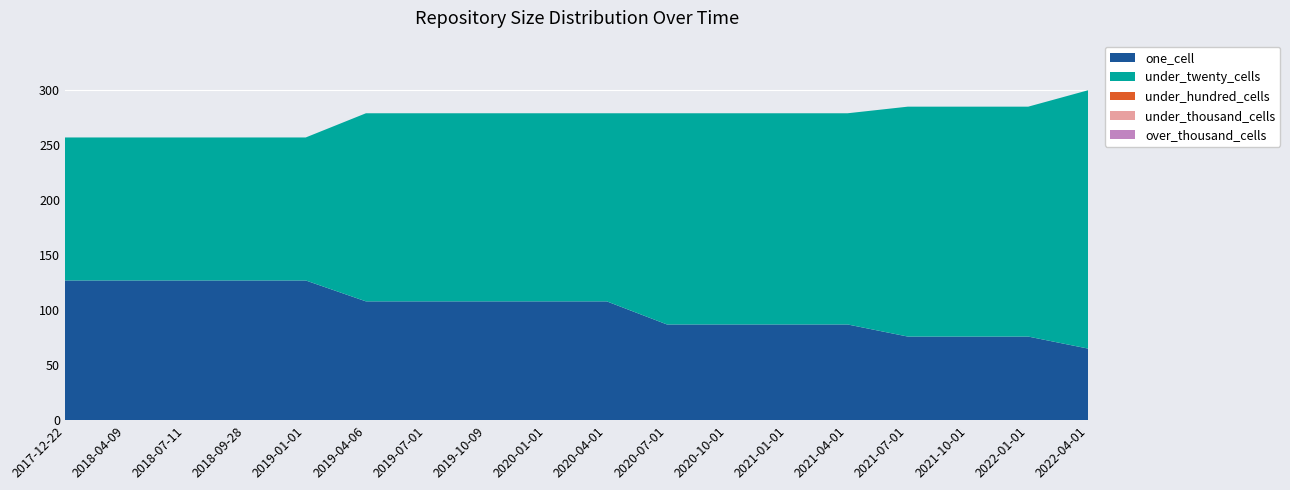

Reading right to left, list all the values displayed in this chart.

one_cell: 2022-04-01=65	2022-01-01=76	2021-10-01=76	2021-07-01=76	2021-04-01=87	2021-01-01=87	2020-10-01=87	2020-07-01=87	2020-04-01=108	2020-01-01=108	2019-10-09=108	2019-07-01=108	2019-04-06=108	2019-01-01=127	2018-09-28=127	2018-07-11=127	2018-04-09=127	2017-12-22=127
under_twenty_cells: 2022-04-01=235	2022-01-01=209	2021-10-01=209	2021-07-01=209	2021-04-01=192	2021-01-01=192	2020-10-01=192	2020-07-01=192	2020-04-01=171	2020-01-01=171	2019-10-09=171	2019-07-01=171	2019-04-06=171	2019-01-01=130	2018-09-28=130	2018-07-11=130	2018-04-09=130	2017-12-22=130
under_hundred_cells: 2022-04-01=0	2022-01-01=0	2021-10-01=0	2021-07-01=0	2021-04-01=0	2021-01-01=0	2020-10-01=0	2020-07-01=0	2020-04-01=0	2020-01-01=0	2019-10-09=0	2019-07-01=0	2019-04-06=0	2019-01-01=0	2018-09-28=0	2018-07-11=0	2018-04-09=0	2017-12-22=0
under_thousand_cells: 2022-04-01=0	2022-01-01=0	2021-10-01=0	2021-07-01=0	2021-04-01=0	2021-01-01=0	2020-10-01=0	2020-07-01=0	2020-04-01=0	2020-01-01=0	2019-10-09=0	2019-07-01=0	2019-04-06=0	2019-01-01=0	2018-09-28=0	2018-07-11=0	2018-04-09=0	2017-12-22=0
over_thousand_cells: 2022-04-01=0	2022-01-01=0	2021-10-01=0	2021-07-01=0	2021-04-01=0	2021-01-01=0	2020-10-01=0	2020-07-01=0	2020-04-01=0	2020-01-01=0	2019-10-09=0	2019-07-01=0	2019-04-06=0	2019-01-01=0	2018-09-28=0	2018-07-11=0	2018-04-09=0	2017-12-22=0